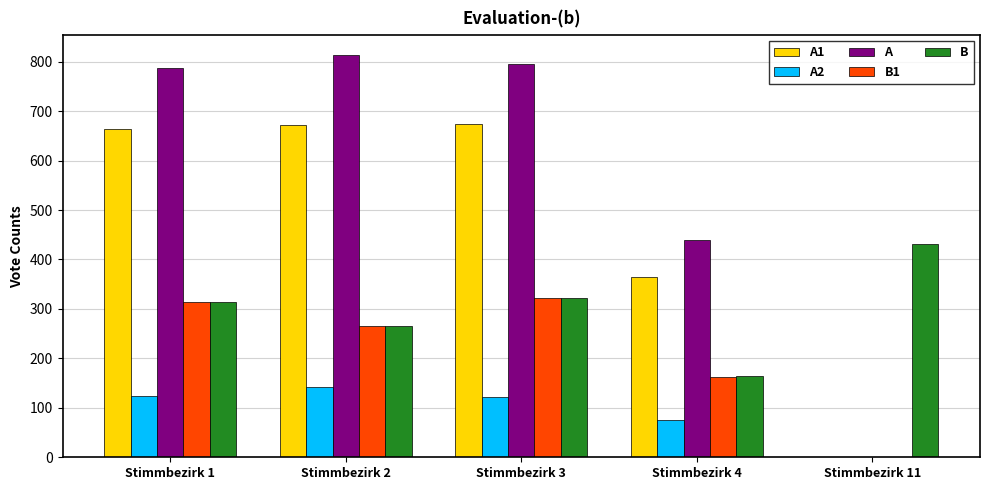

Is the value of A1 at Stimmbezirk 11 greater than the value of B at Stimmbezirk 1?

No